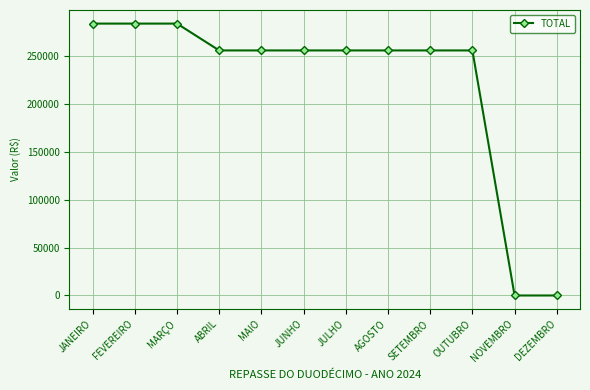

What is the label of the 8th point from the left?

AGOSTO